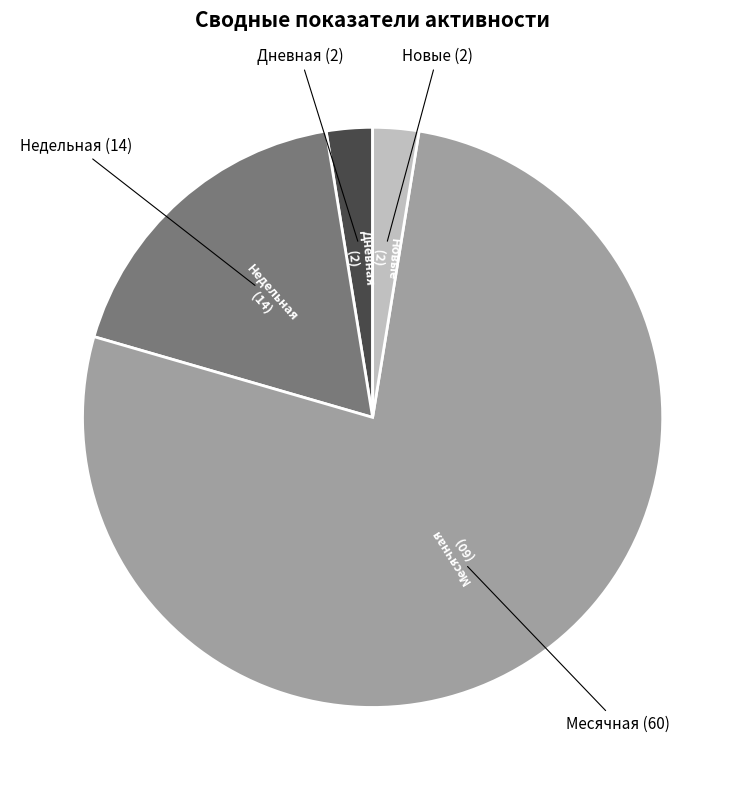

Is there a majority slice in this chart?

Yes